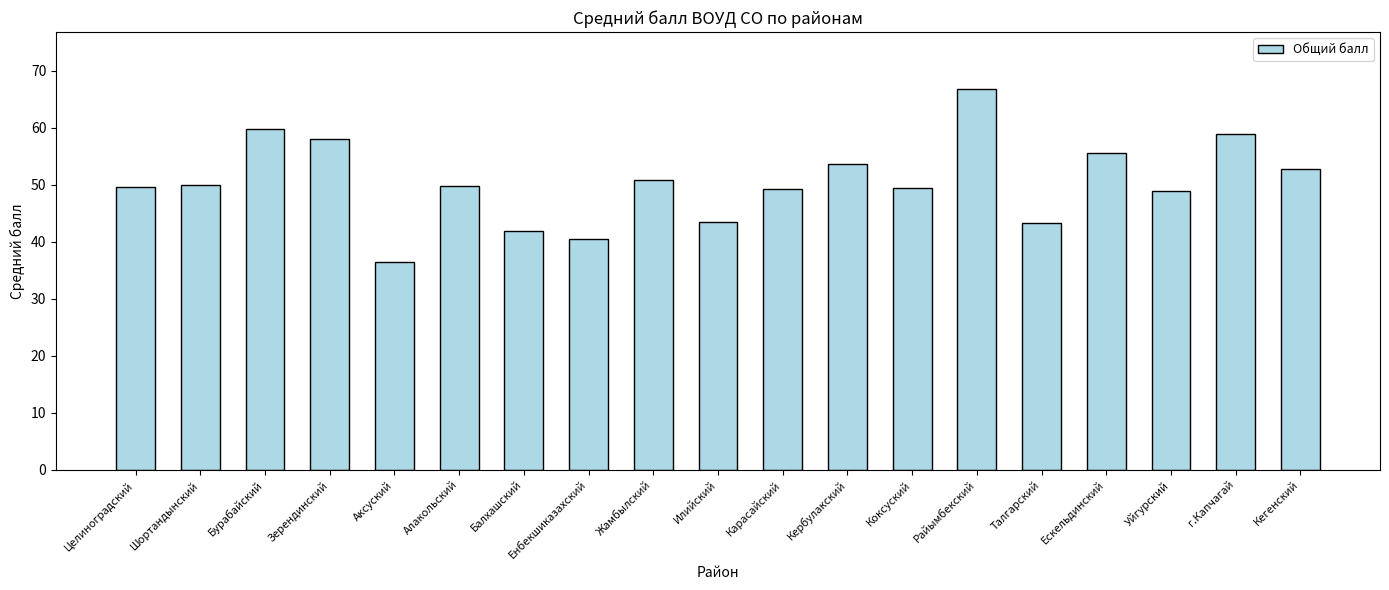

What is the label of the 11th bar from the left?

Карасайский